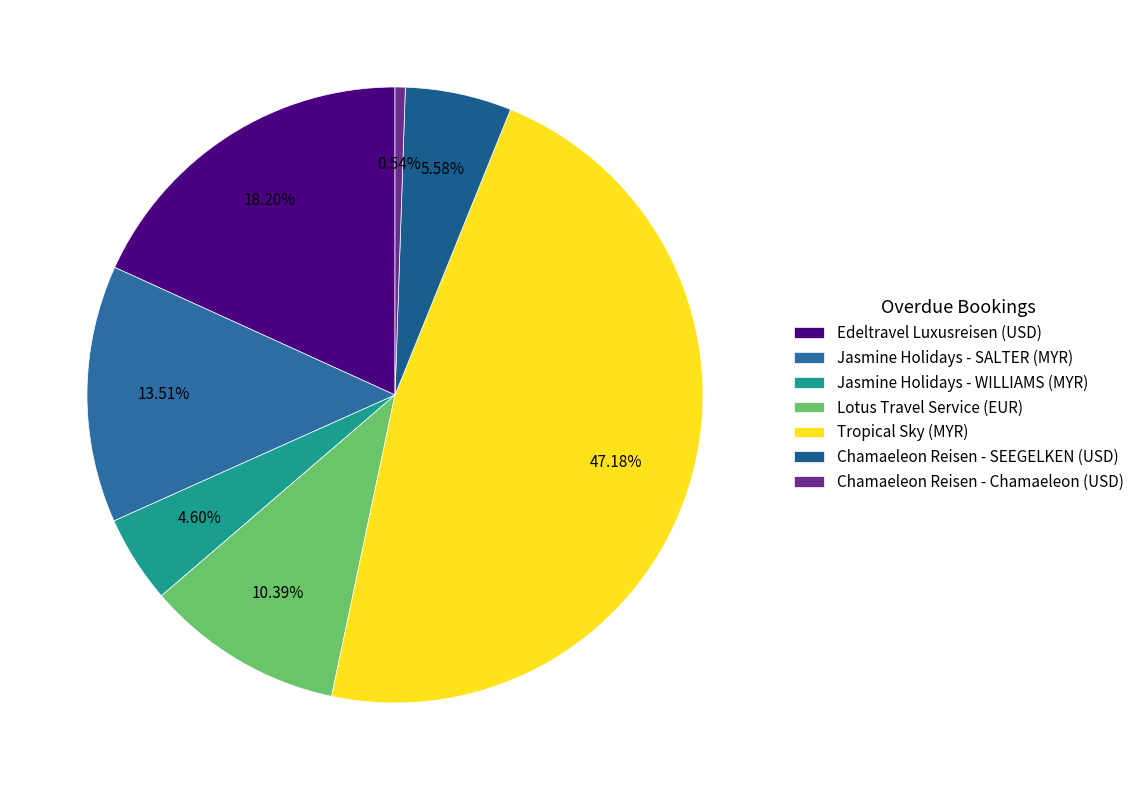

Between Tropical Sky (MYR) and Chamaeleon Reisen - Chamaeleon (USD), which is larger?

Tropical Sky (MYR)